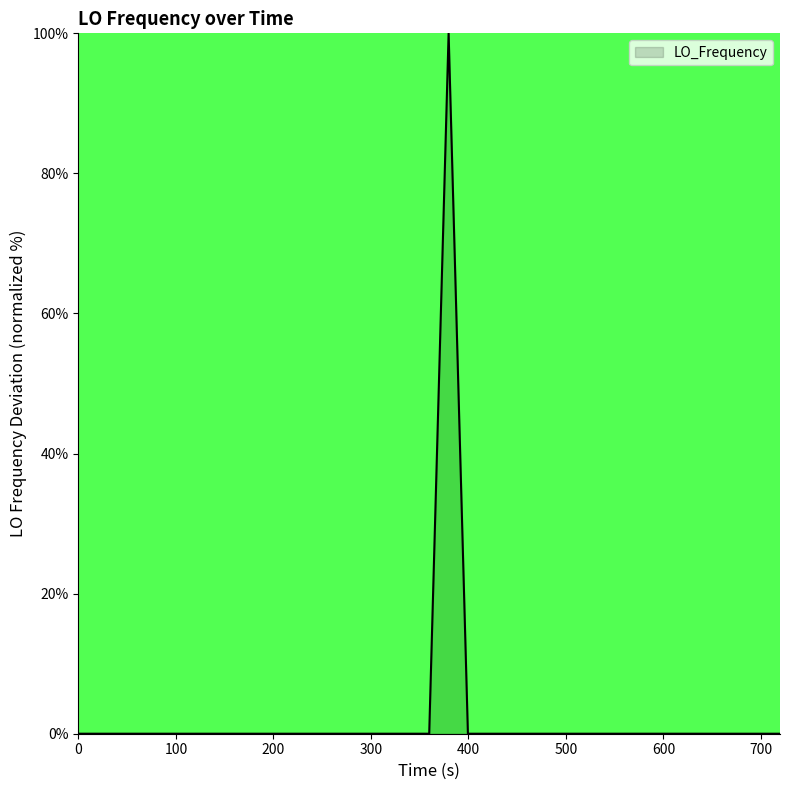

What is the difference between the maximum and minimum values?

100.0